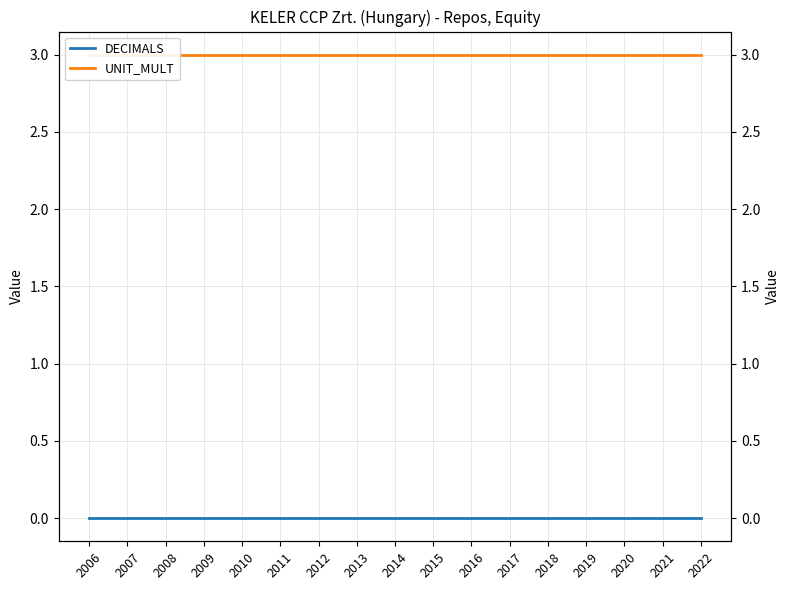

Which series has the largest total across all categories?

UNIT_MULT